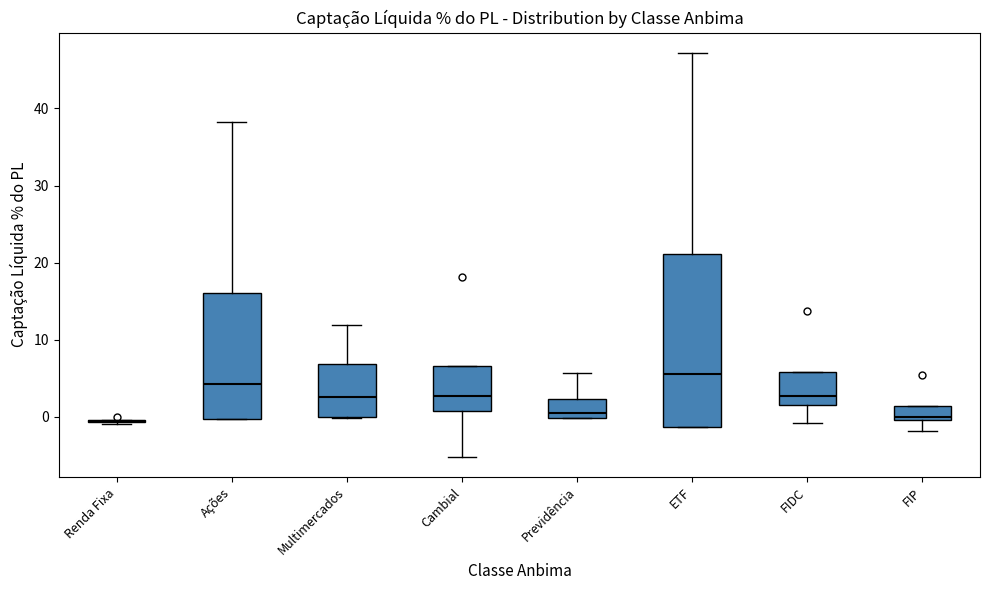

Reading left to right, read every box against the y-axis: the position of its median line, the range the box covers, and the ends of its whiskers. The values are not printed on the chart, so give them approximately, as read against the axis.

Renda Fixa: box collapsed to a line at -1, whiskers -1 to 0
Ações: median 4, box 0 to 16, whiskers 0 to 38
Multimercados: median 3, box 0 to 7, whiskers 0 to 12
Cambial: median 3, box 1 to 7, whiskers -5 to 7
Previdência: median 1, box 0 to 2, whiskers 0 to 6
ETF: median 6, box -1 to 21, whiskers -1 to 47
FIDC: median 3, box 2 to 6, whiskers -1 to 6
FIP: median 0 (just above the box's lower edge), box 0 to 1, whiskers -2 to 1